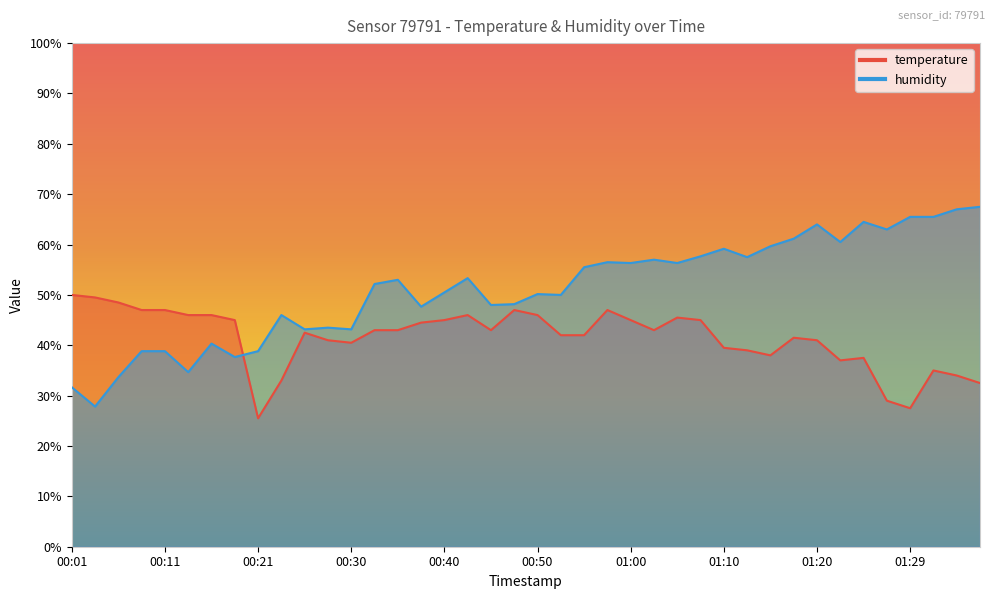

What is the smallest value displayed?

25.5